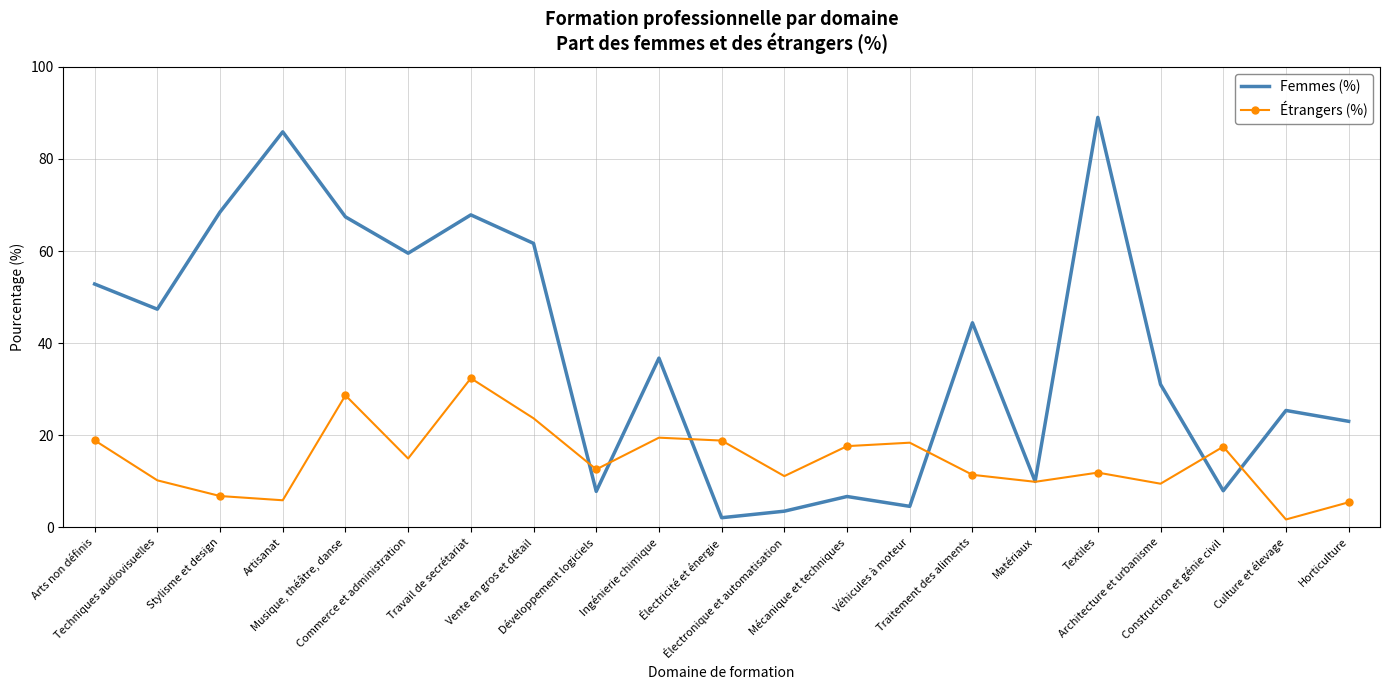

What are all the series names shown in the legend?

Femmes (%), Étrangers (%)